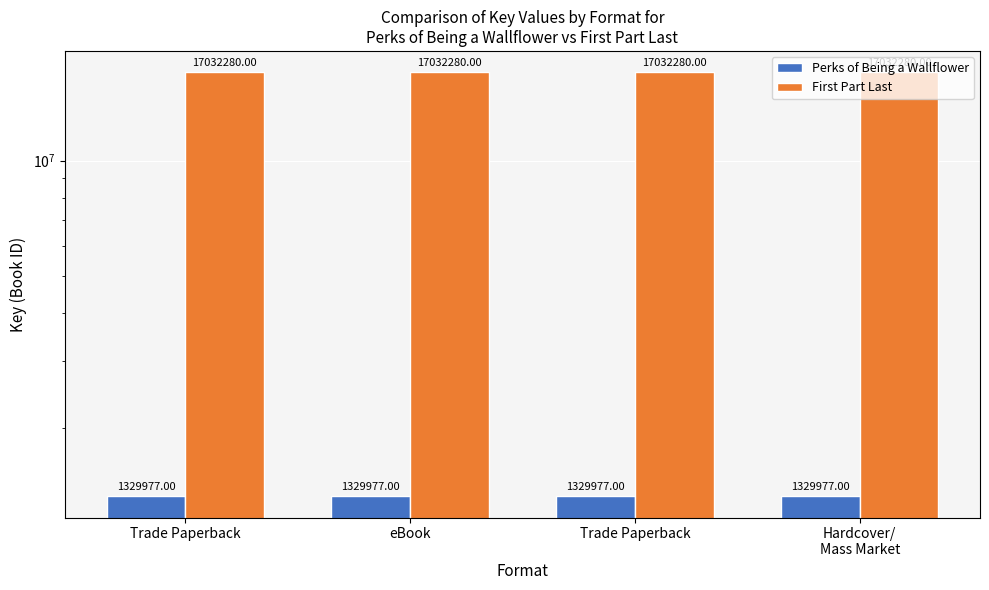

Which category has the lowest value across all series?

Trade Paperback